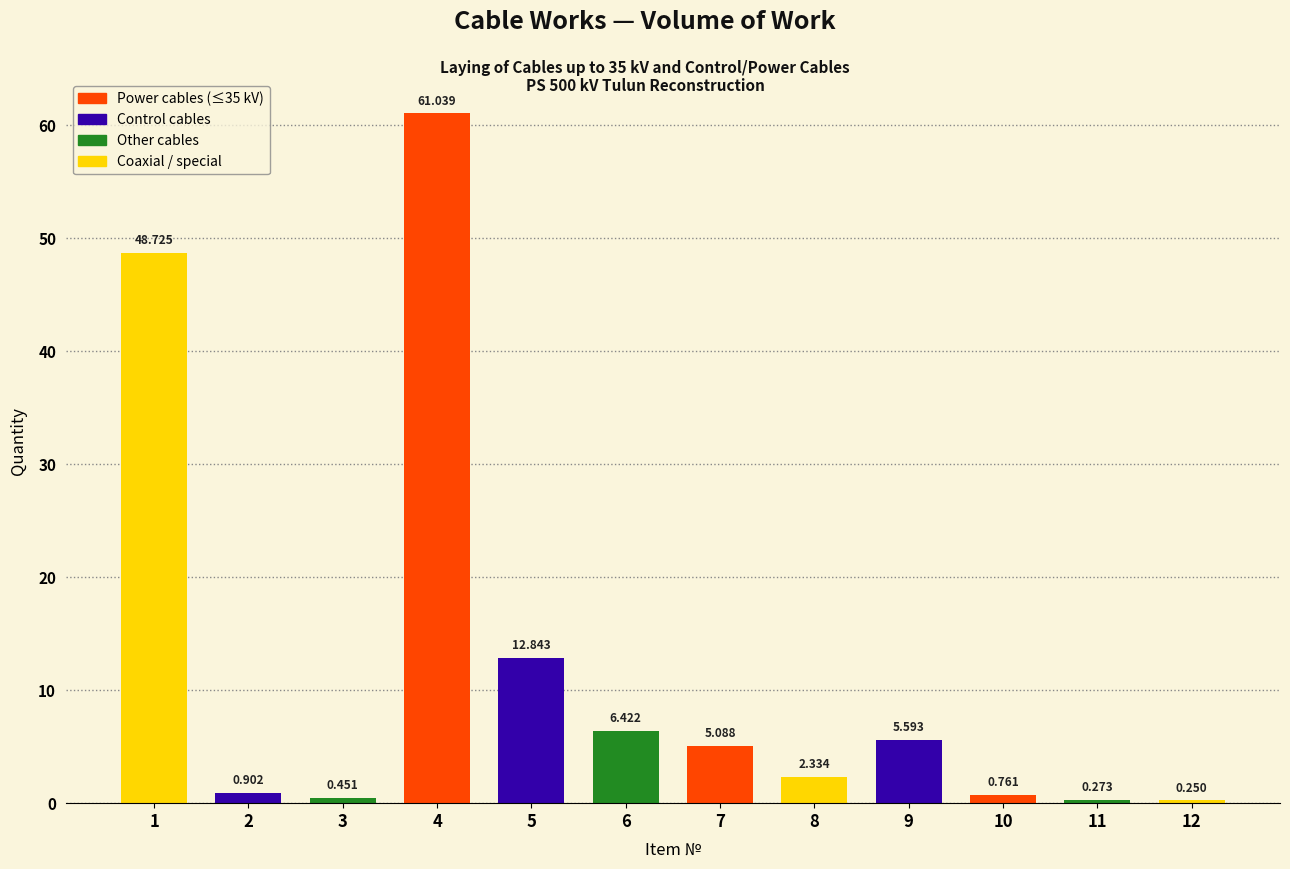

What is the sum of the values at 9 and 6?

12.0